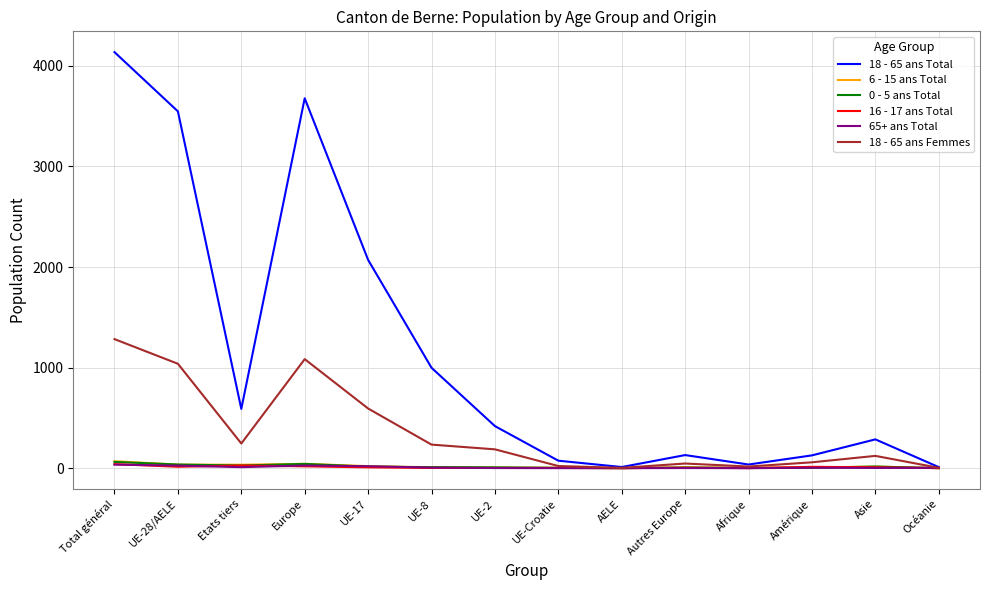

What is the sum of the 0 - 5 ans Total values at Autres Europe and UE-28/AELE?

42